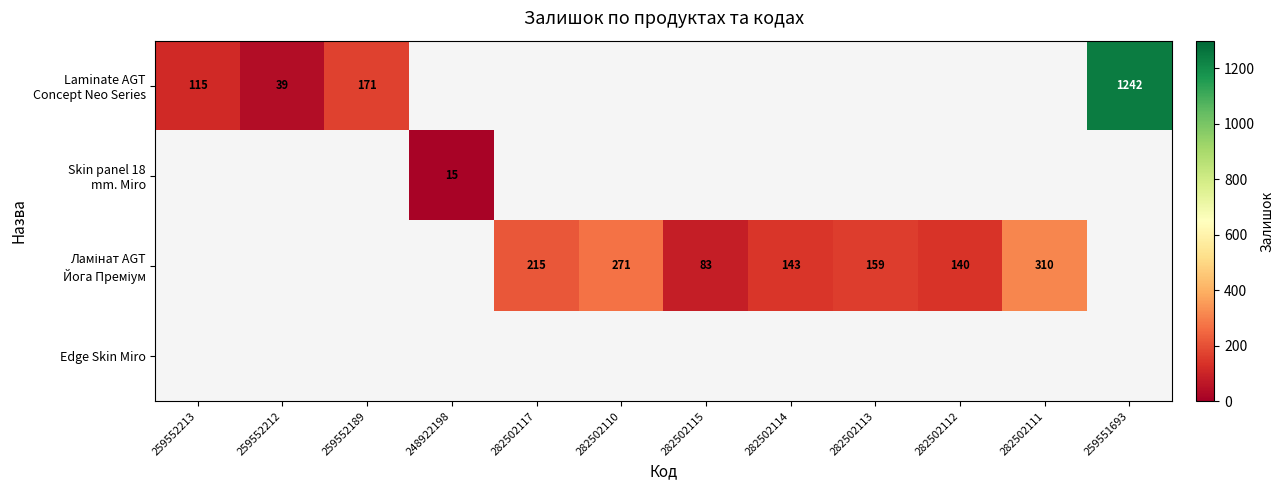

Is the value of Skin panel 18 mm. Miro at 282502115 greater than the value of Ламінат AGT Йога Преміум at 282502114?

No